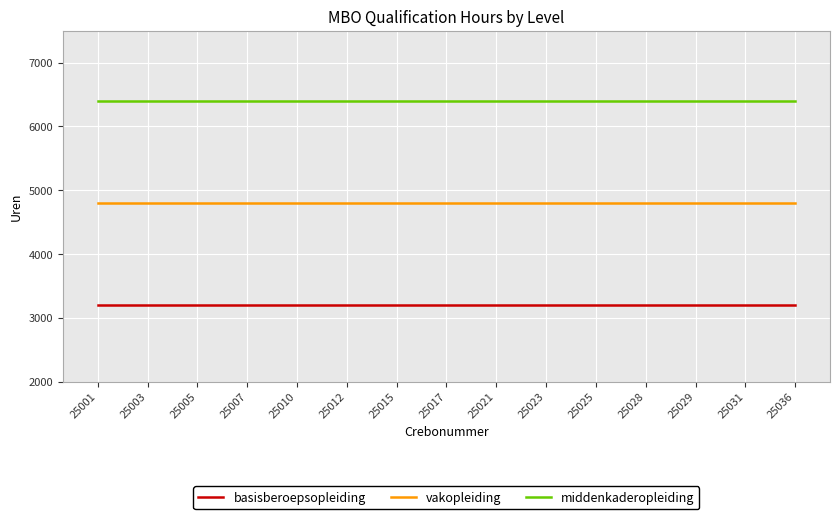

Reading right to left, list all the values displayed in this chart.

basisberoepsopleiding: 25036=3200	25031=3200	25029=3200	25028=3200	25025=3200	25023=3200	25021=3200	25017=3200	25015=3200	25012=3200	25010=3200	25007=3200	25005=3200	25003=3200	25001=3200
vakopleiding: 25036=4800	25031=4800	25029=4800	25028=4800	25025=4800	25023=4800	25021=4800	25017=4800	25015=4800	25012=4800	25010=4800	25007=4800	25005=4800	25003=4800	25001=4800
middenkaderopleiding: 25036=6400	25031=6400	25029=6400	25028=6400	25025=6400	25023=6400	25021=6400	25017=6400	25015=6400	25012=6400	25010=6400	25007=6400	25005=6400	25003=6400	25001=6400